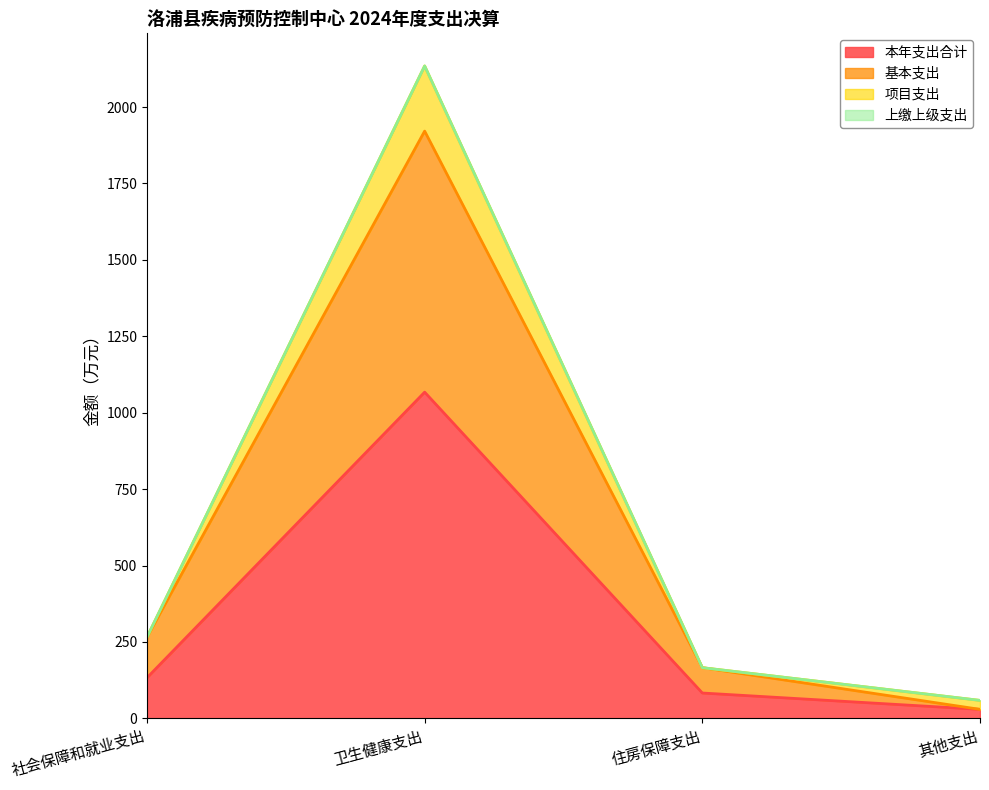

True or false: 本年支出合计 and 基本支出 intersect in this chart.

False